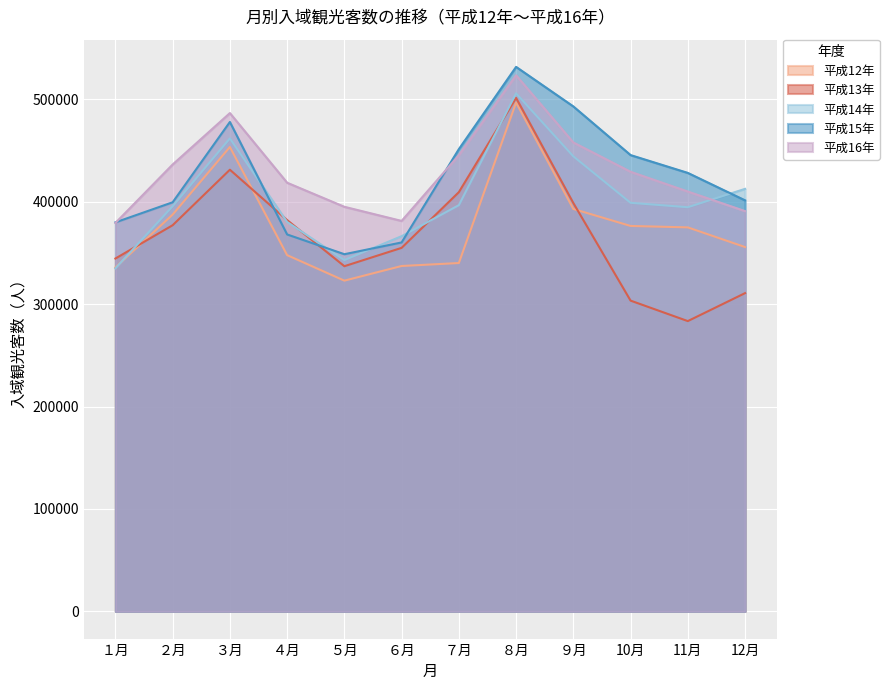

List the series in order of their peak value, lowest first.

平成12年, 平成13年, 平成14年, 平成16年, 平成15年